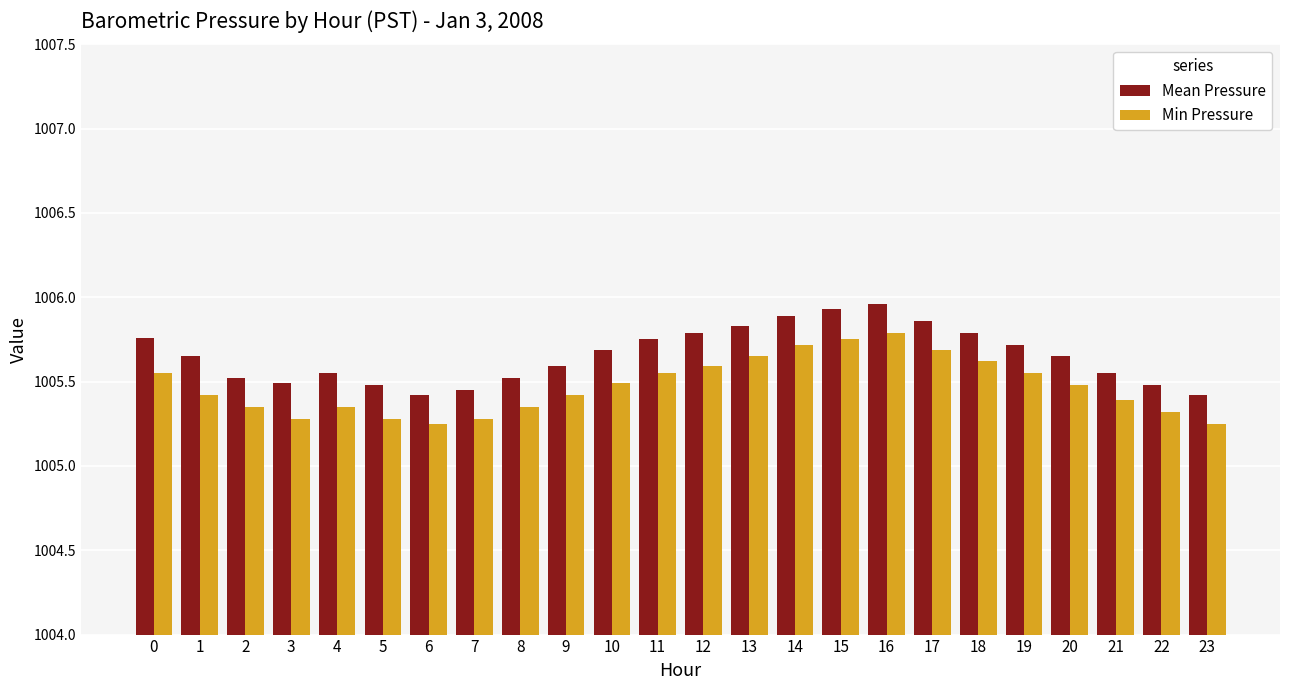

Which series has the largest total across all categories?

Mean Pressure